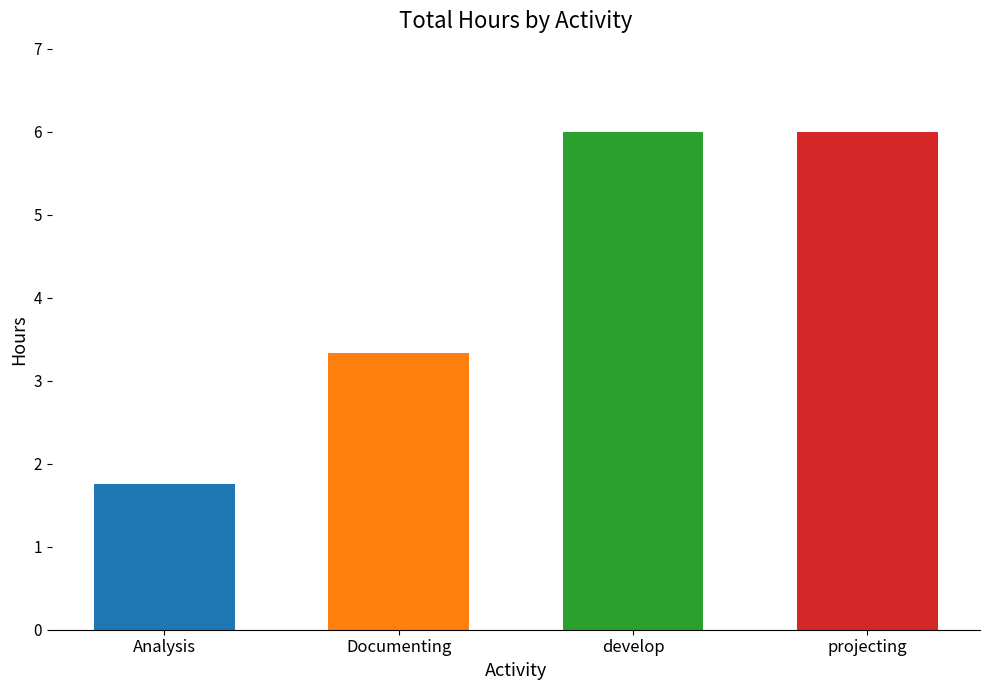

How many bars are there in total?

4